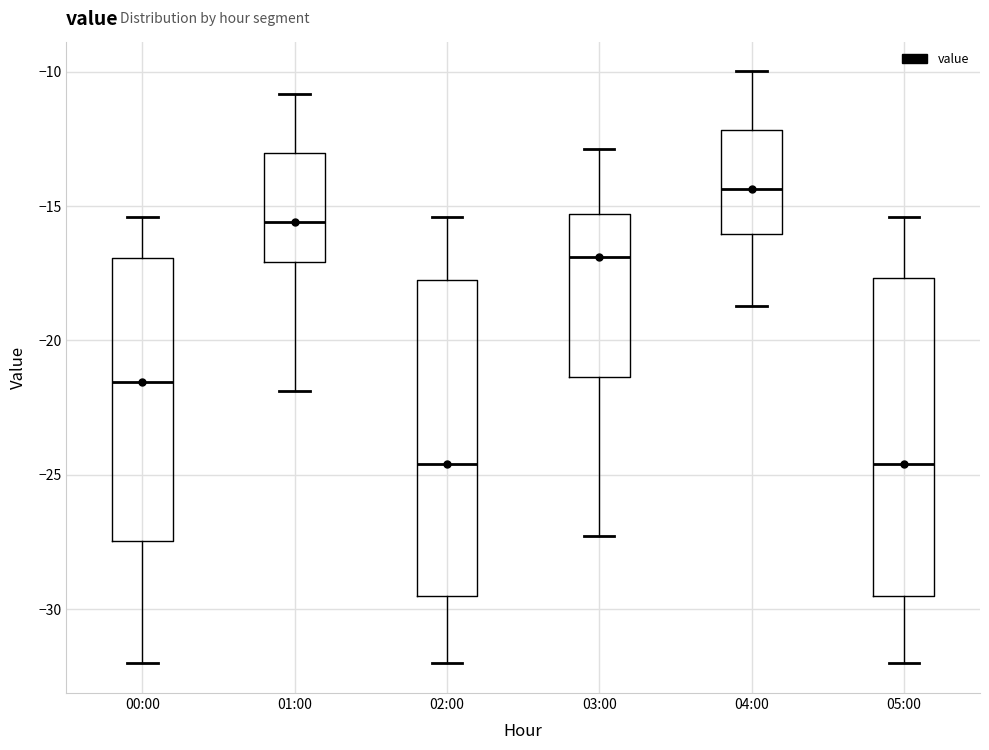

Reading left to right, transcribe this box plot: for each box, give where its median line is, the range the box spans, and where its two whiskers end, as read against the y-axis. The values are not printed on the chart, so give them approximately, as read against the axis.

00:00: median -21.5, box -27.5 to -17.0, whiskers -32.0 to -15.5
01:00: median -15.5, box -17.0 to -13.0, whiskers -22.0 to -11.0
02:00: median -24.5, box -29.5 to -17.5, whiskers -32.0 to -15.5
03:00: median -17.0, box -21.5 to -15.5, whiskers -27.5 to -13.0
04:00: median -14.5, box -16.0 to -12.0, whiskers -18.5 to -10.0
05:00: median -24.5, box -29.5 to -17.5, whiskers -32.0 to -15.5